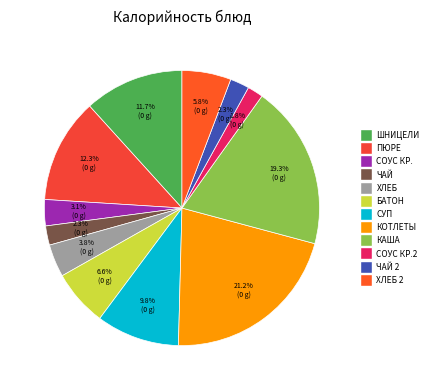

How many slices are in this pie chart?

12